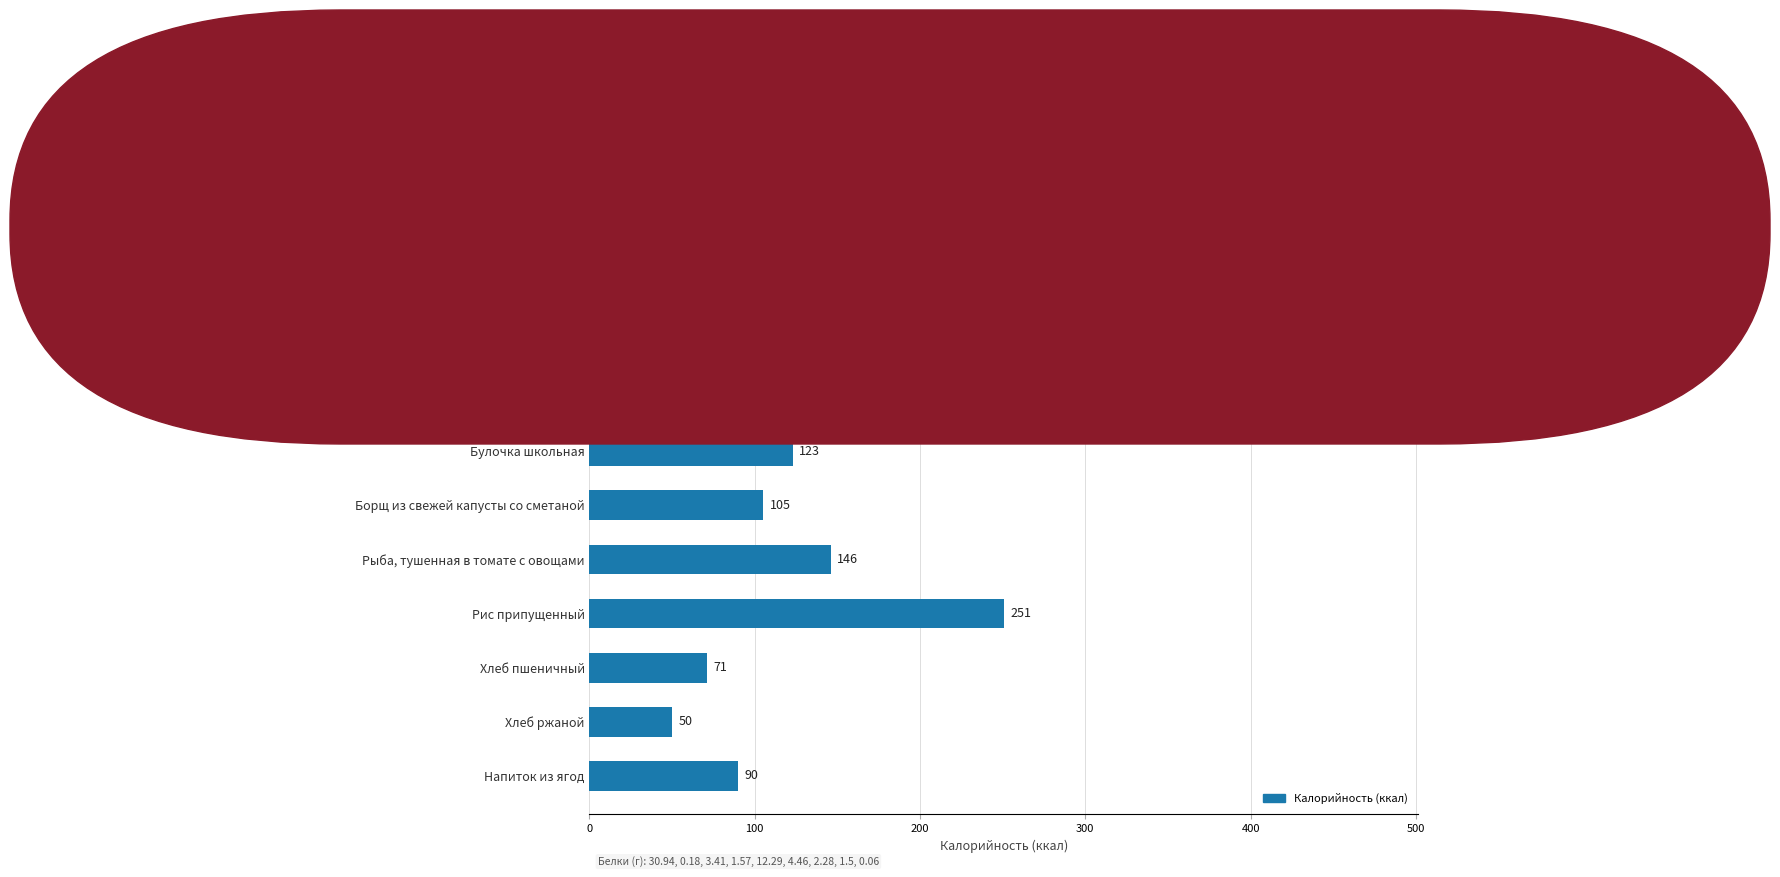

Reading top to bottom, transcribe all the data shown in this chart.

Запеканка творожная с соусом=401	Чай с сахаром=55	Булочка школьная=123	Борщ из свежей капусты со сметаной=105	Рыба, тушенная в томате с овощами=146	Рис припущенный=251	Хлеб пшеничный=71	Хлеб ржаной=50	Напиток из ягод=90